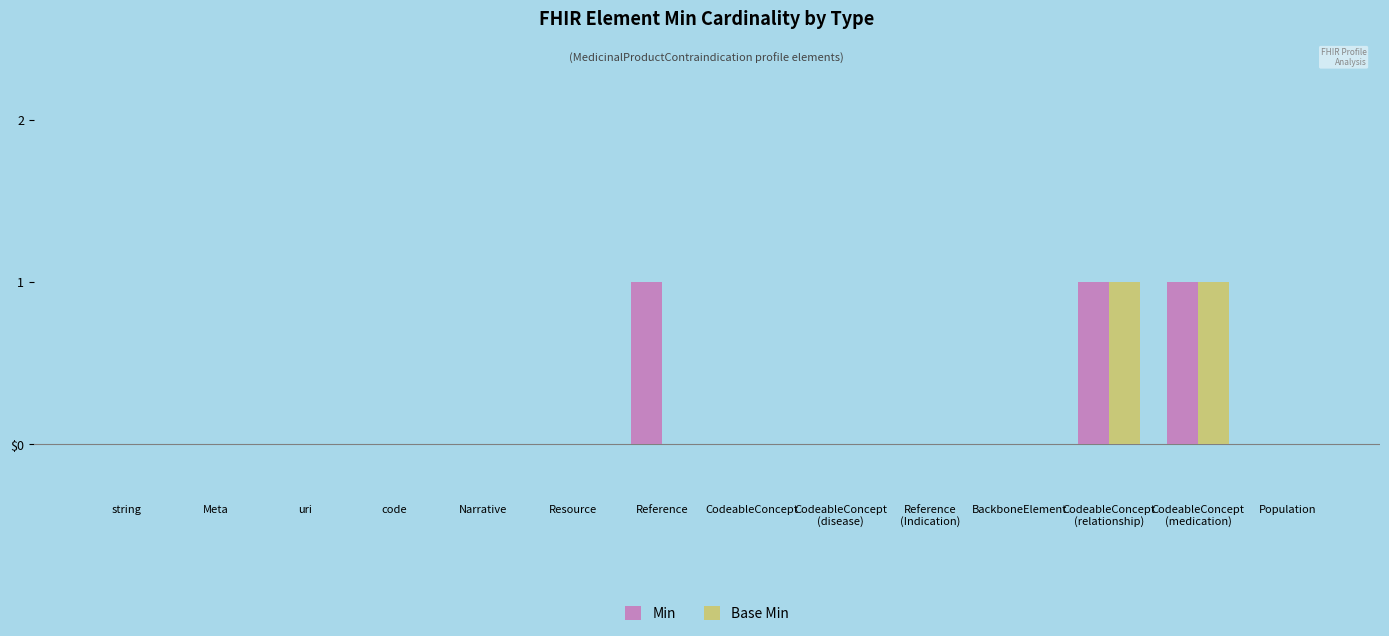

What are all the series names shown in the legend?

Min, Base Min